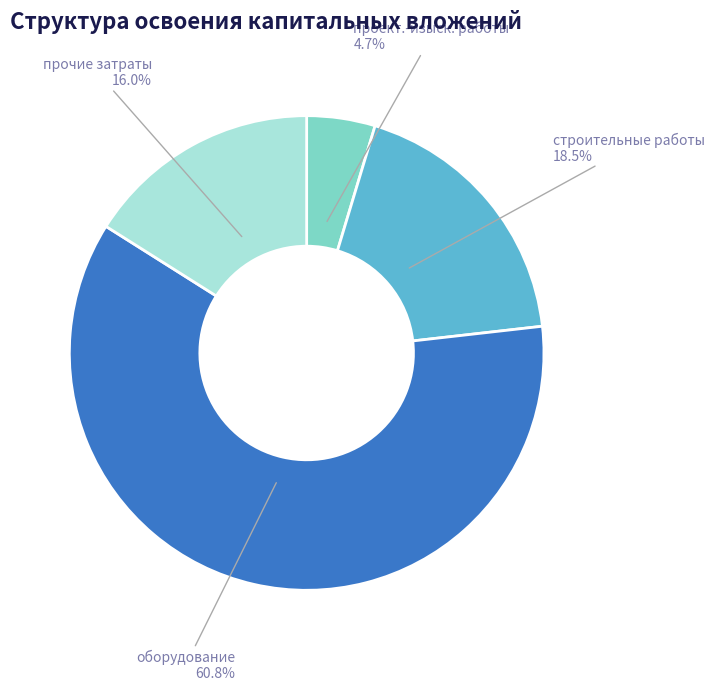

Which has a higher value, прочие затраты or оборудование?

оборудование